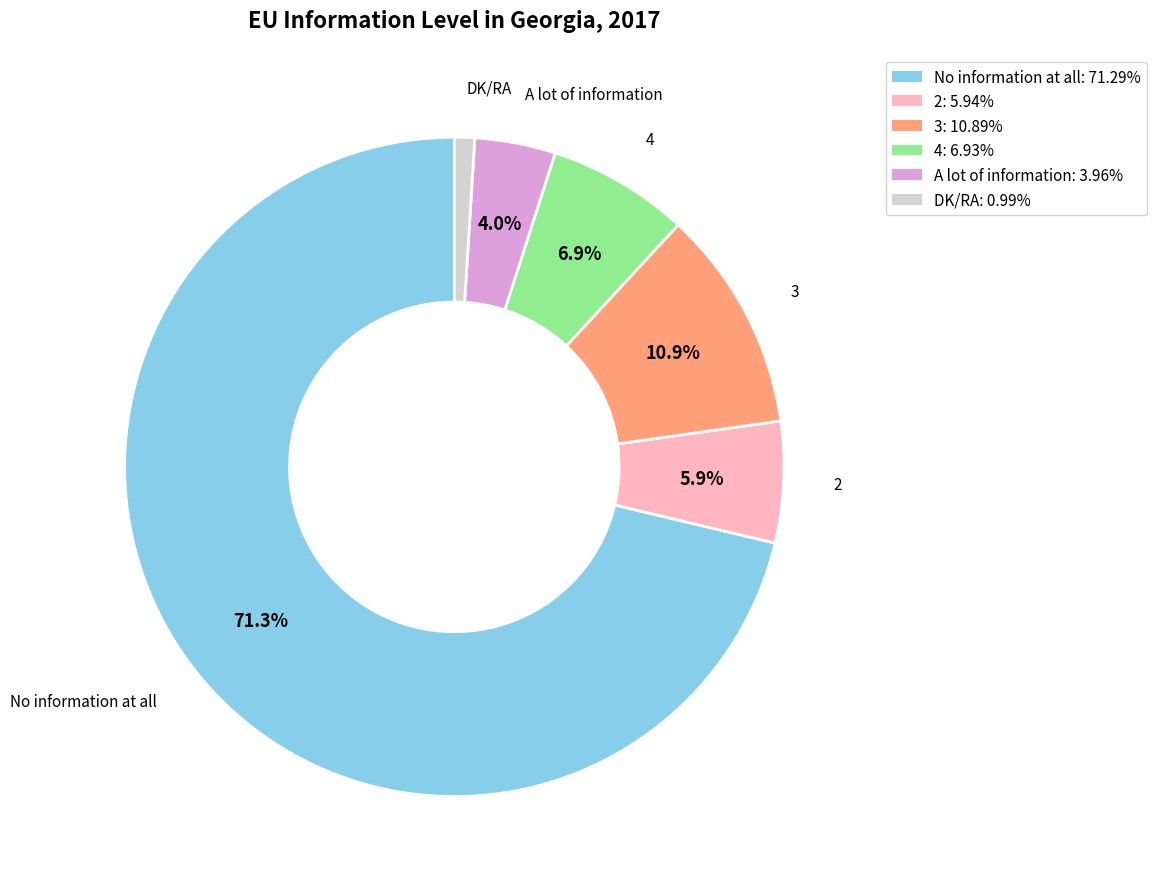

To the nearest percent, what percentage of the pie is DK/RA?

1%